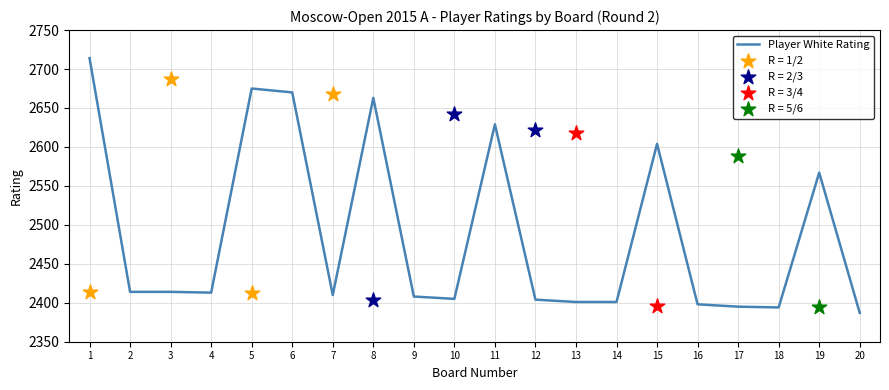

What is the ratio of the value at 4 to the value at 14?

1.0